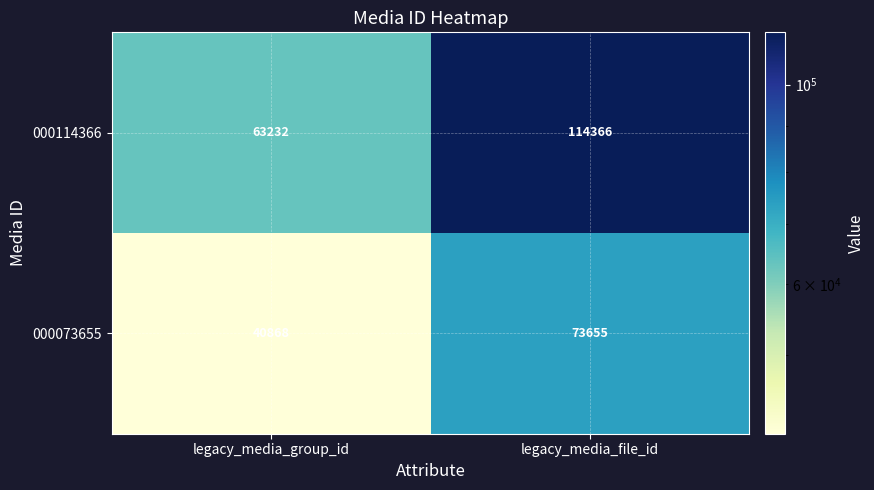

Which category has the lowest value in the 000114366 series?

legacy_media_group_id